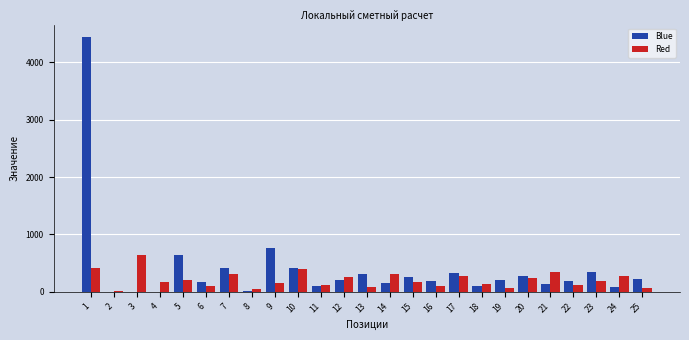

What is the sum of all Red values?

5143.8